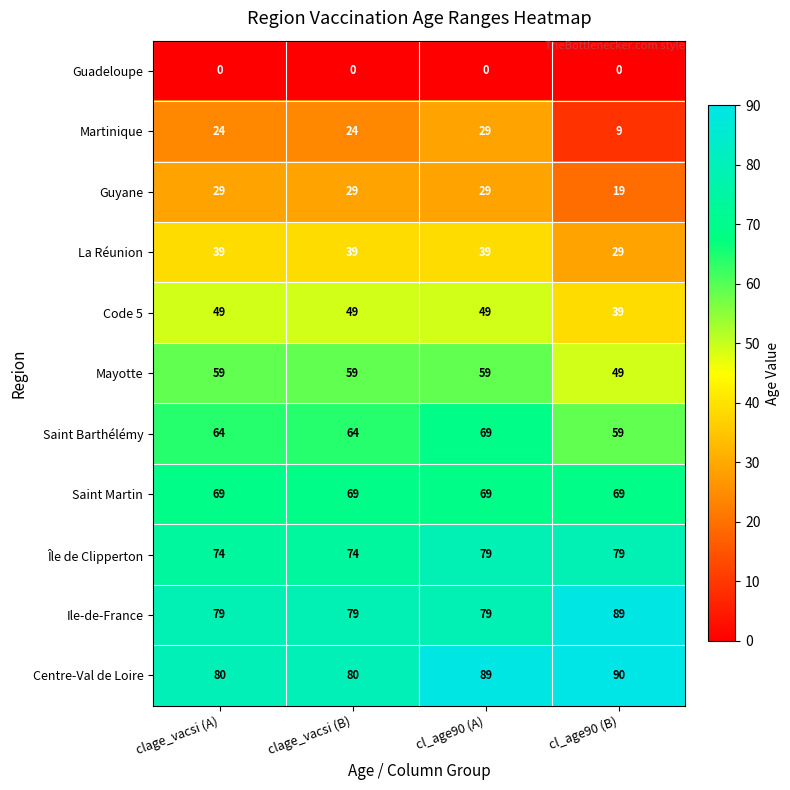

The Code 5 series shows 49 at clage_vacsi (A). True or false?

True